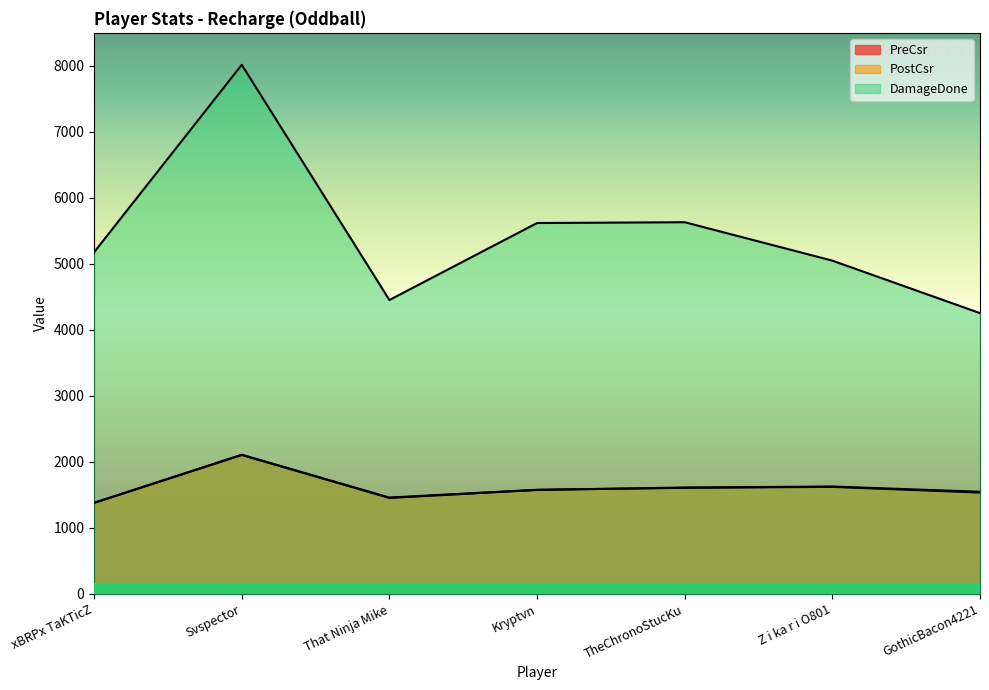

Reading left to right, list all the values displayed in this chart.

PreCsr: xBRPx TaKTicZ=1380	Svspector=2105	That Ninja Mike=1454	Kryptvn=1575	TheChronoStucKu=1612	Z i ka r i O801=1627	GothicBacon4221=1548
PostCsr: xBRPx TaKTicZ=1380	Svspector=2108	That Ninja Mike=1460	Kryptvn=1578	TheChronoStucKu=1607	Z i ka r i O801=1622	GothicBacon4221=1535
DamageDone: xBRPx TaKTicZ=5177	Svspector=8016	That Ninja Mike=4453	Kryptvn=5619	TheChronoStucKu=5631	Z i ka r i O801=5049	GothicBacon4221=4254